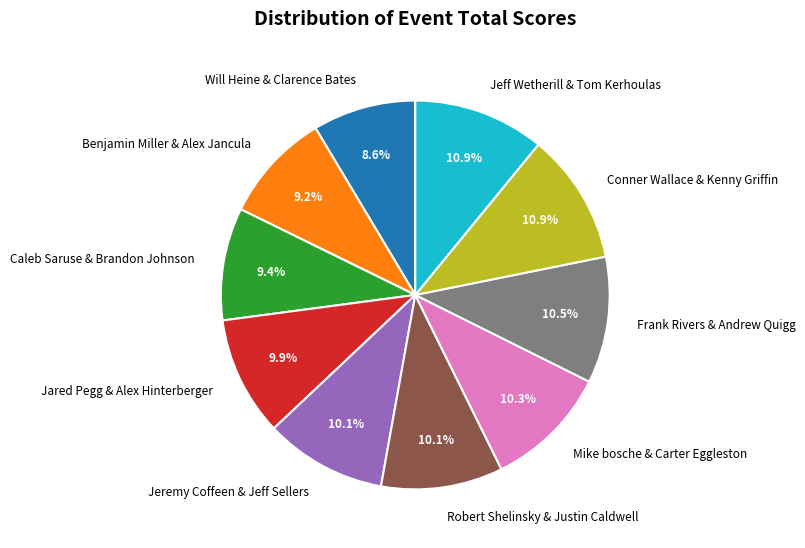

How many segments does this pie chart have?

10